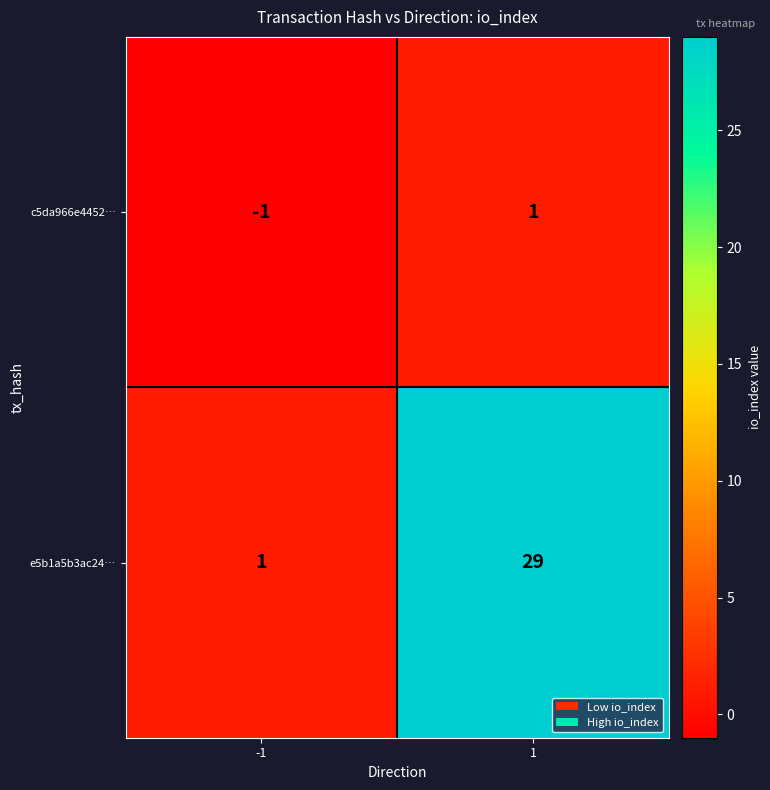

Rank the series by their average value, from highest to lowest.

e5b1a5b3ac24…, c5da966e4452…